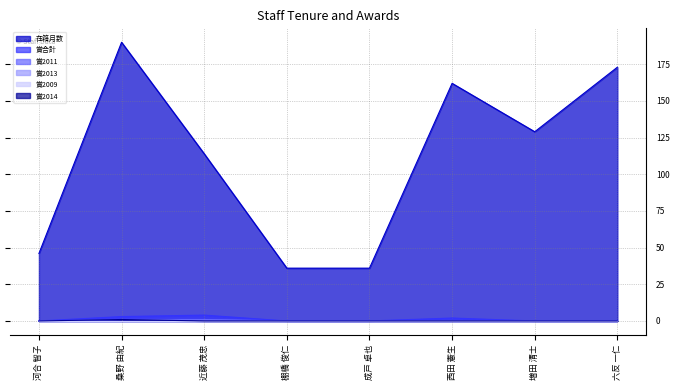

Is it true that 賞合計 equals 5 at 桑野 由紀?

False